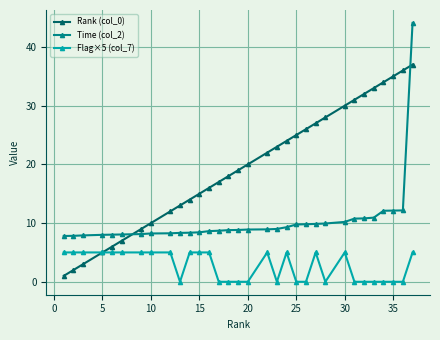

True or false: Rank (col_0) has more than 0 interior local peaks.

False